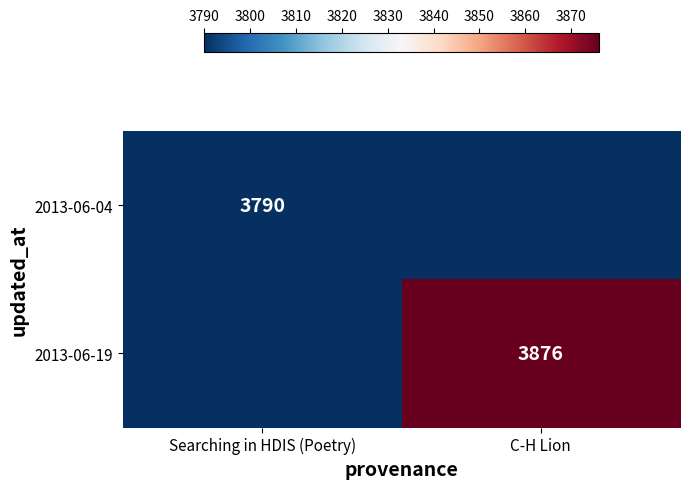

True or false: 2013-06-04 has a value of 3790 at Searching in HDIS (Poetry).

True